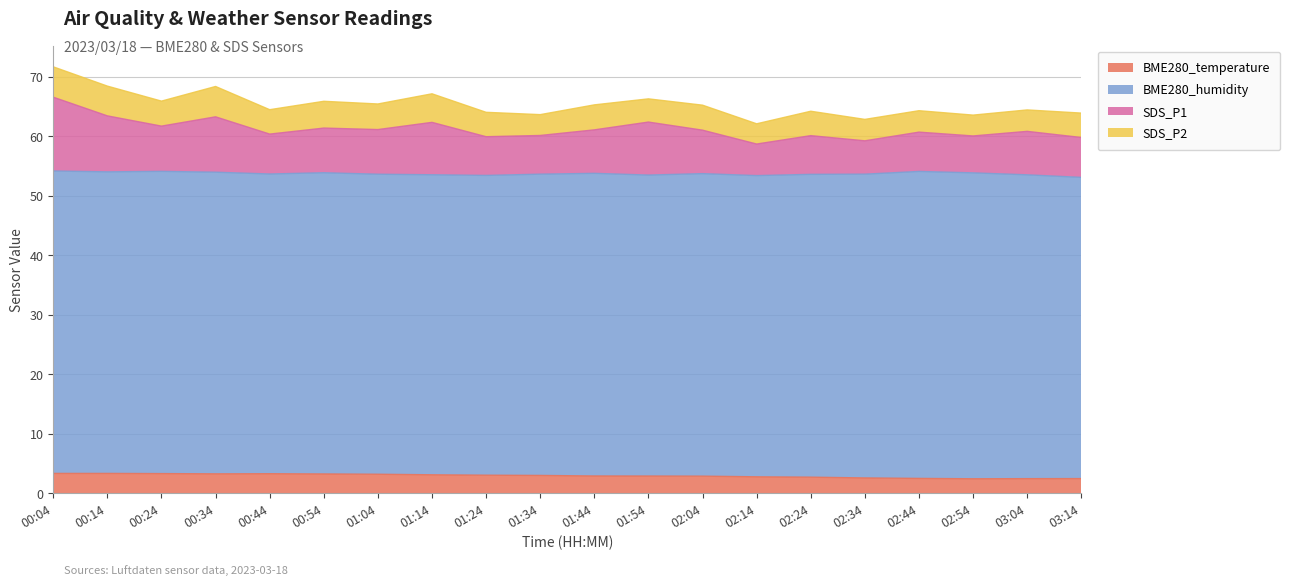

What is the label of the 16th point from the left?

02:34